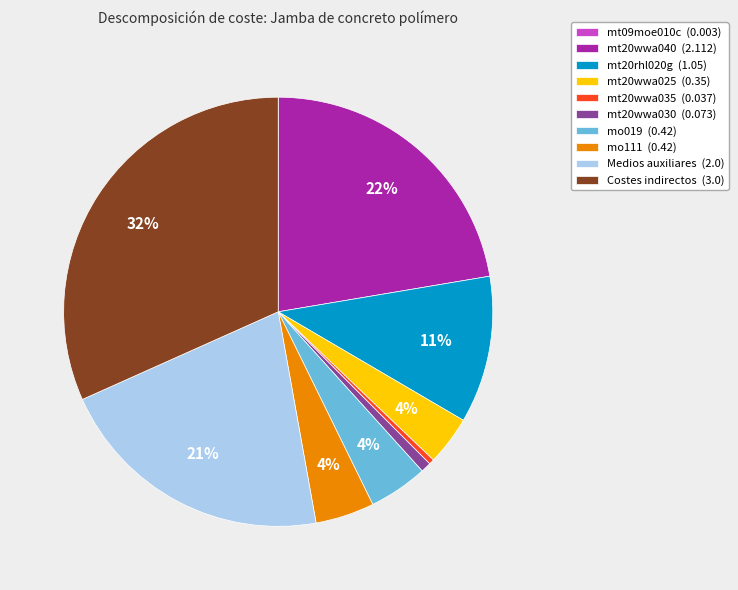

To the nearest percent, what is the difference between the largest and smallest slice percentages?

32%